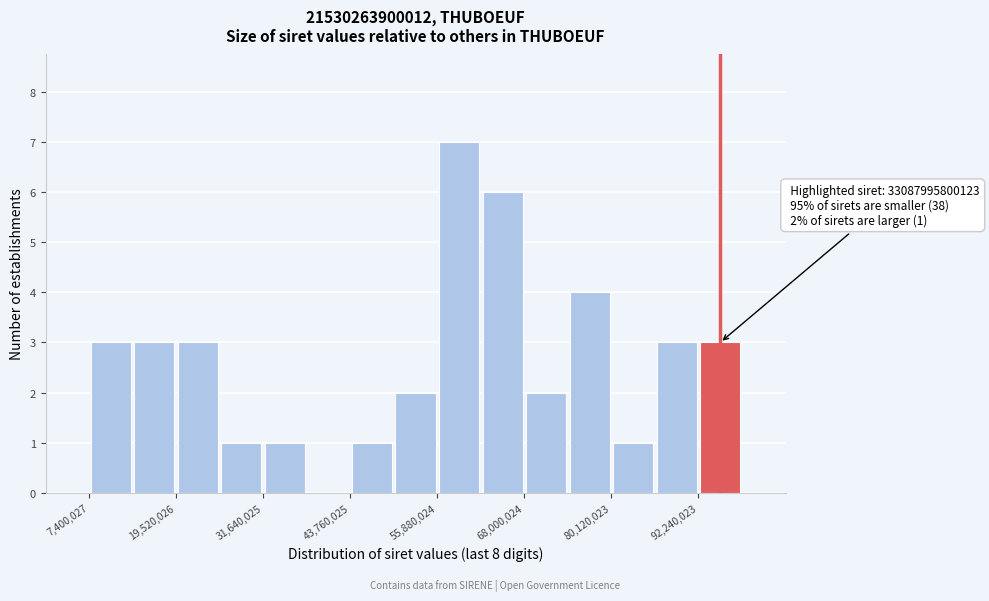

Read against the x-axis, roughly where is the centre of the tallest bar?

58000000